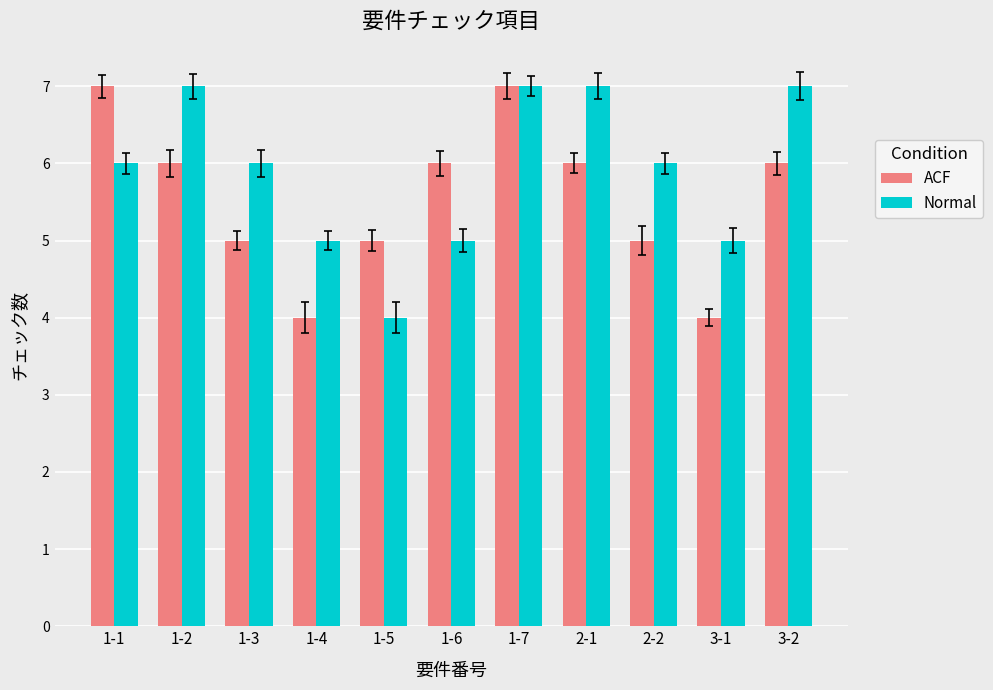

The value of ACF at 3-2 is 6. True or false?

True